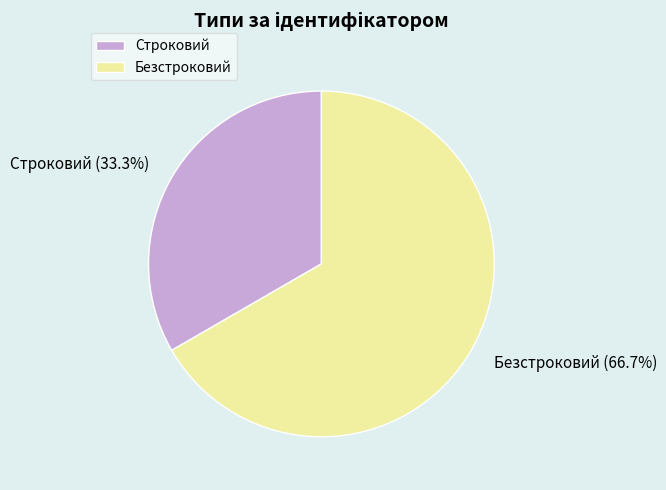

To the nearest percent, what percentage of the pie is Безстроковий?

67%